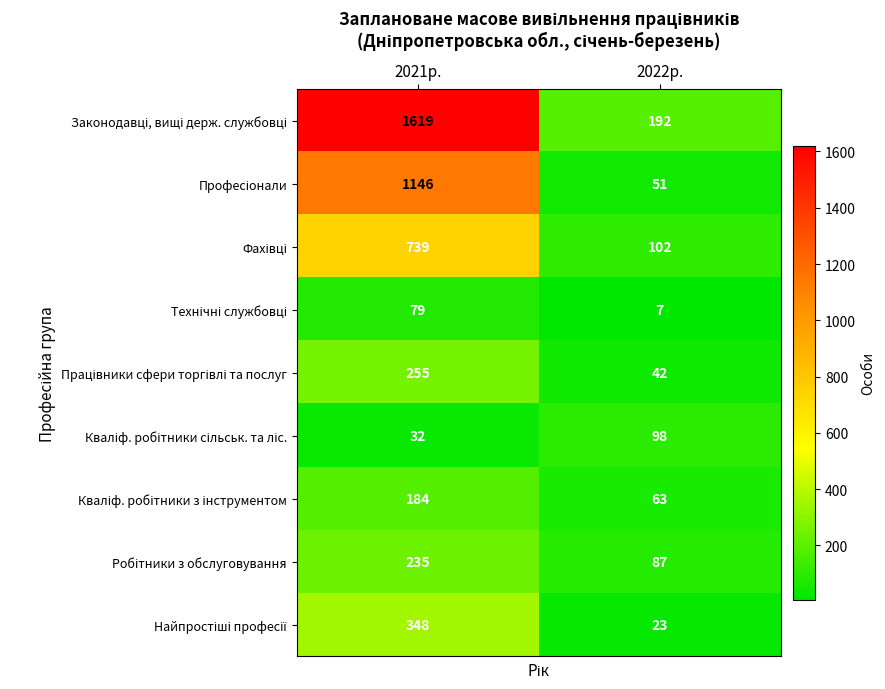

How many data points does each series have?

2